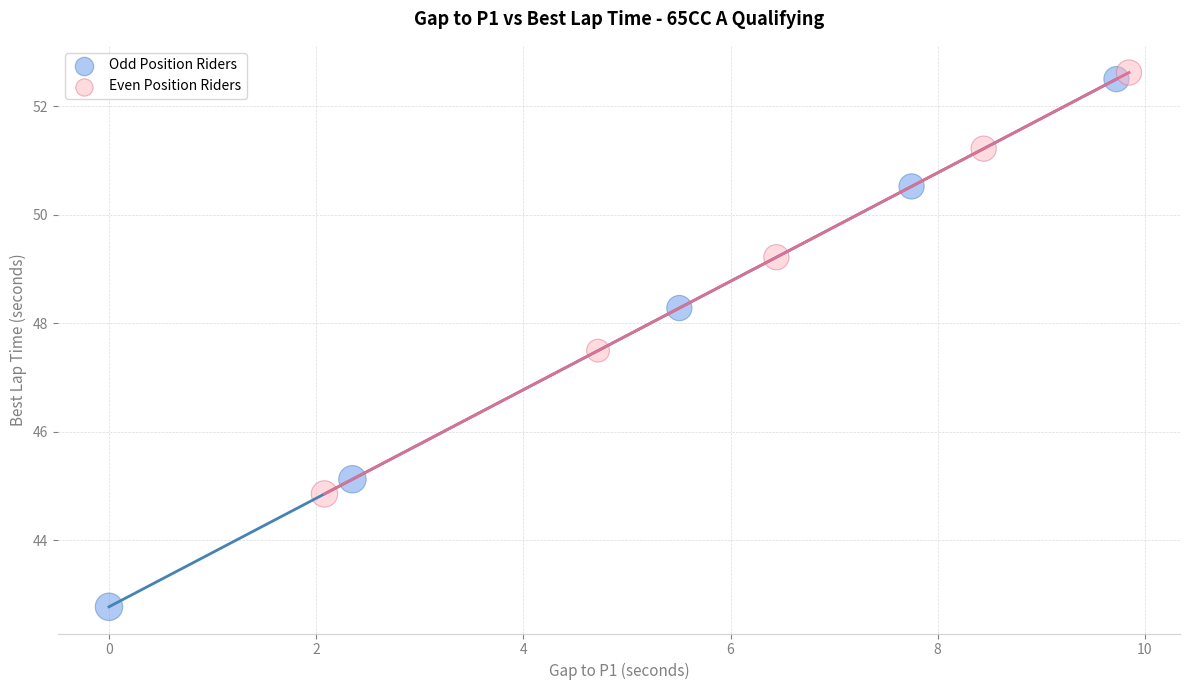

Which series has the largest Y range (max minus min)?

Odd Position Riders